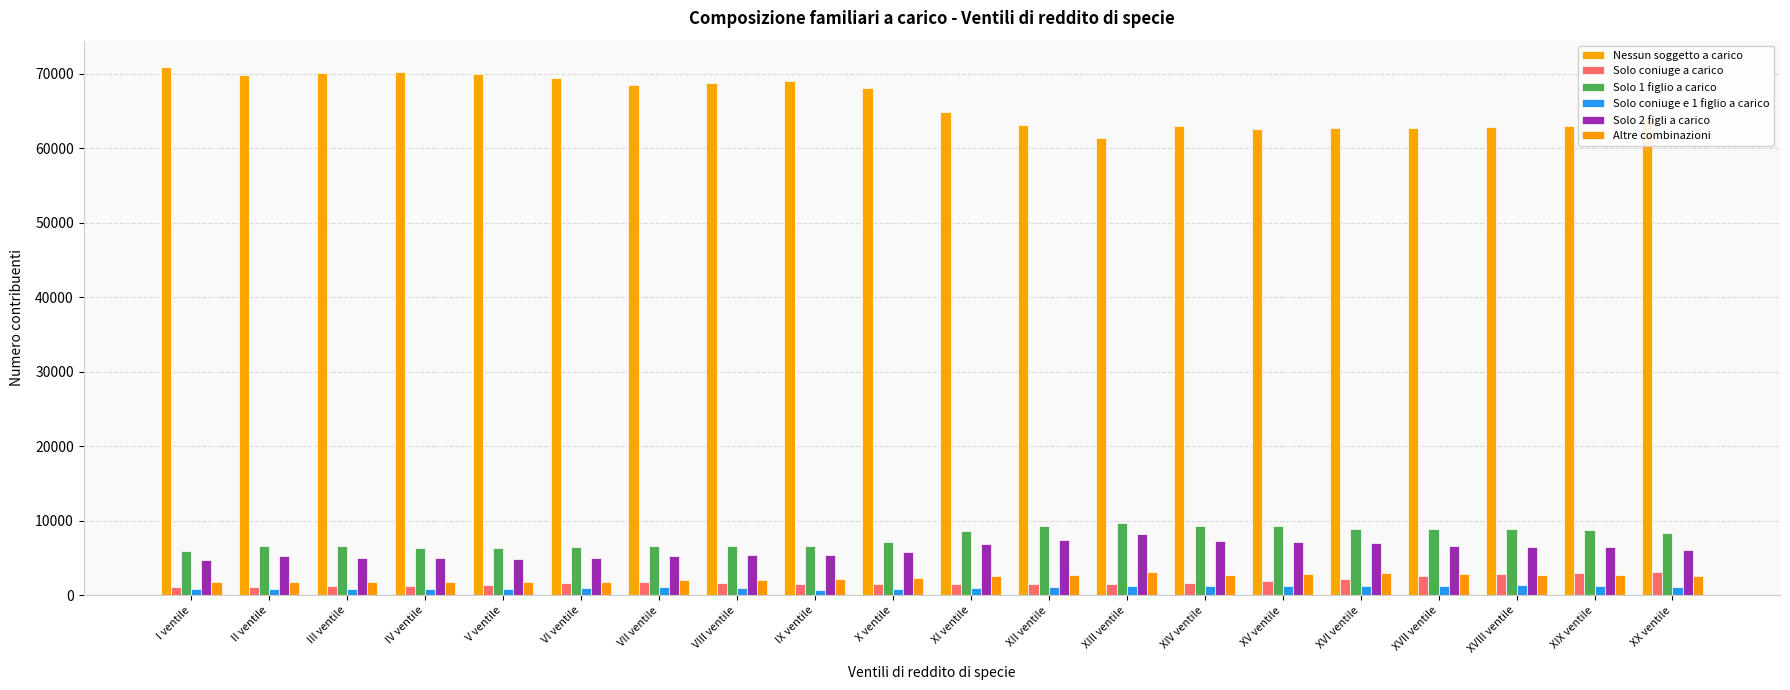

What is the approximate value of Solo 1 figlio a carico at XVI ventile, to the nearest 10?

8900